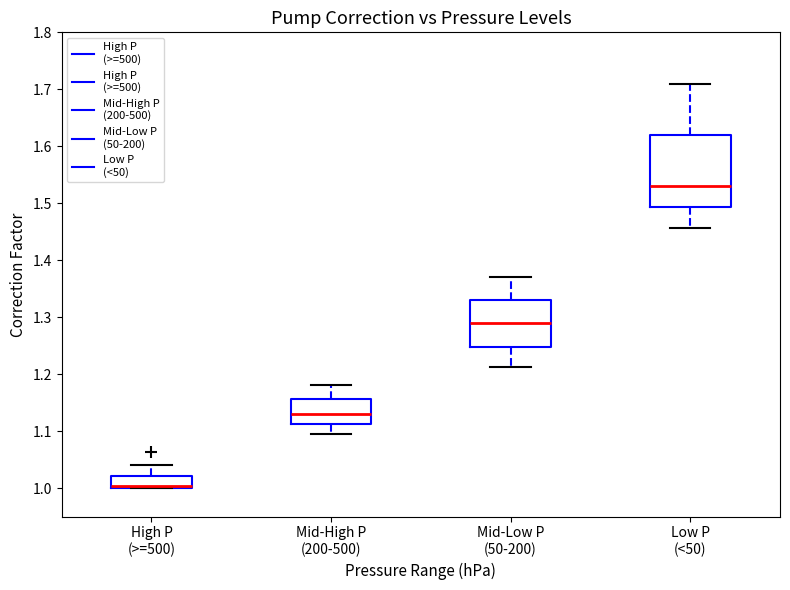

Where does the upper whisker of the box for High P (>=500) end on the y-axis? The values are not printed on the chart, so give them approximately, as read against the axis.

1.04